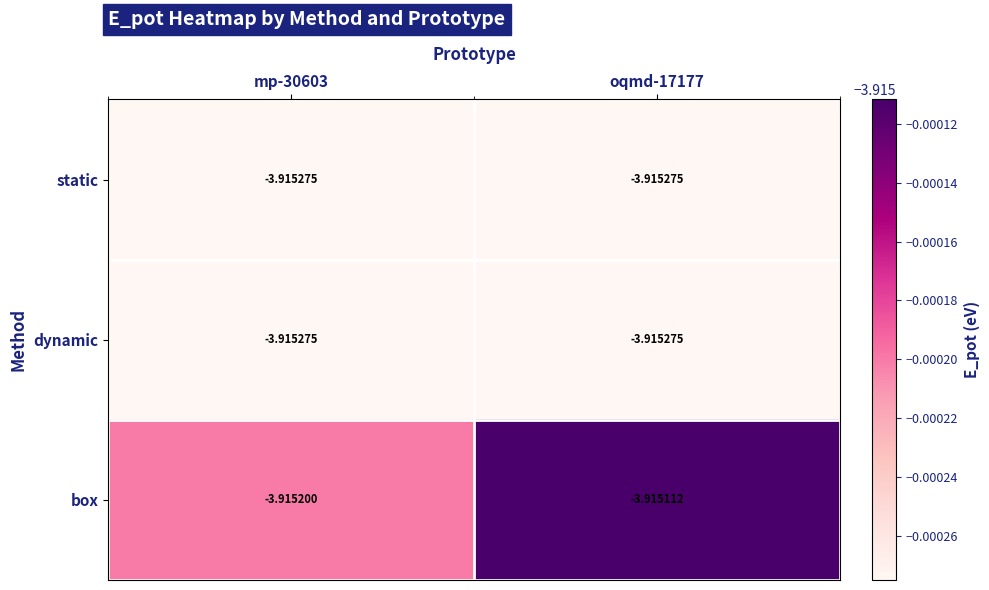

Is the value of static at oqmd-17177 greater than the value of box at mp-30603?

No